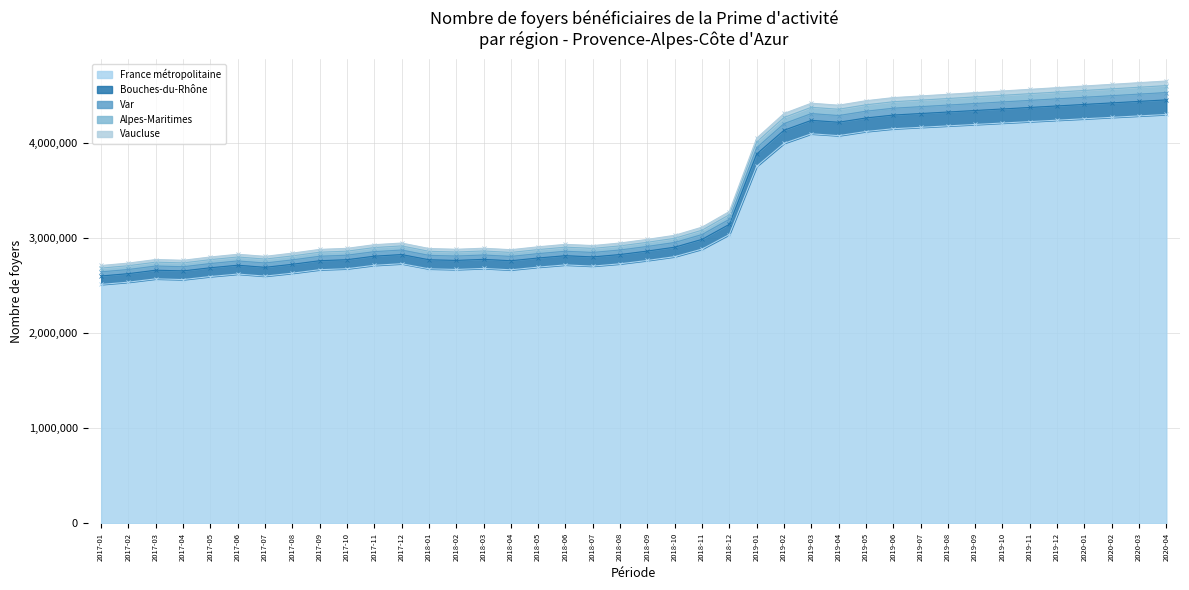

What is the difference between the maximum and second lowest values in the France métropolitaine series?

1765400